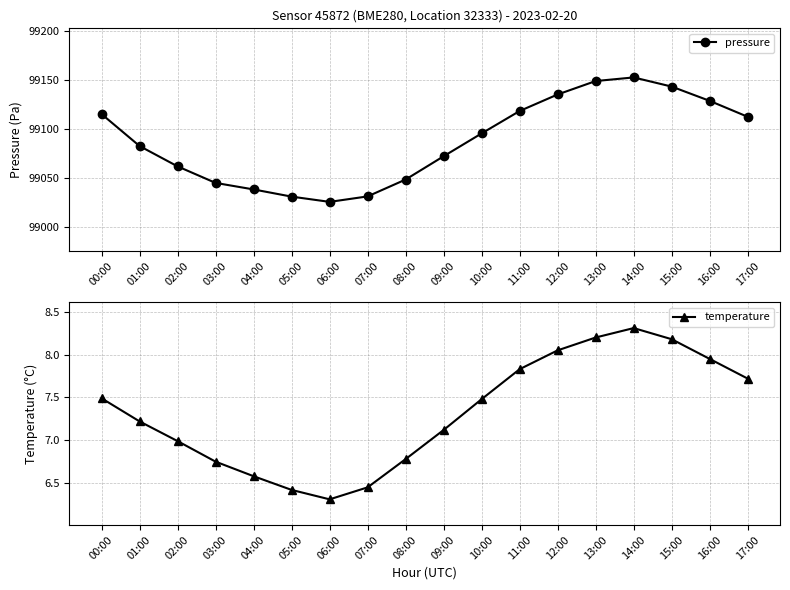

What is the minimum value for pressure?

99025.9